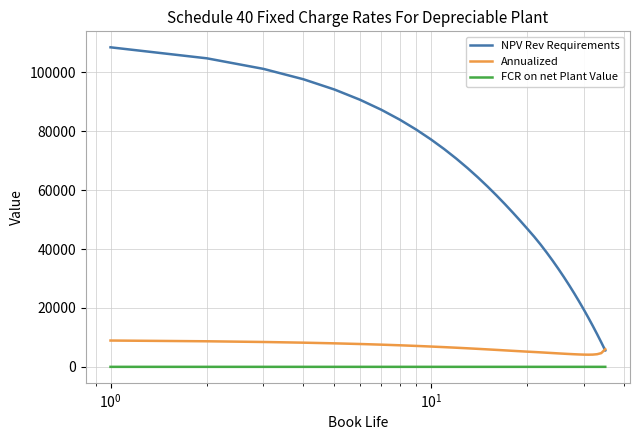

Rank the series by their maximum value, from highest to lowest.

NPV Rev Requirements, Annualized, FCR on net Plant Value